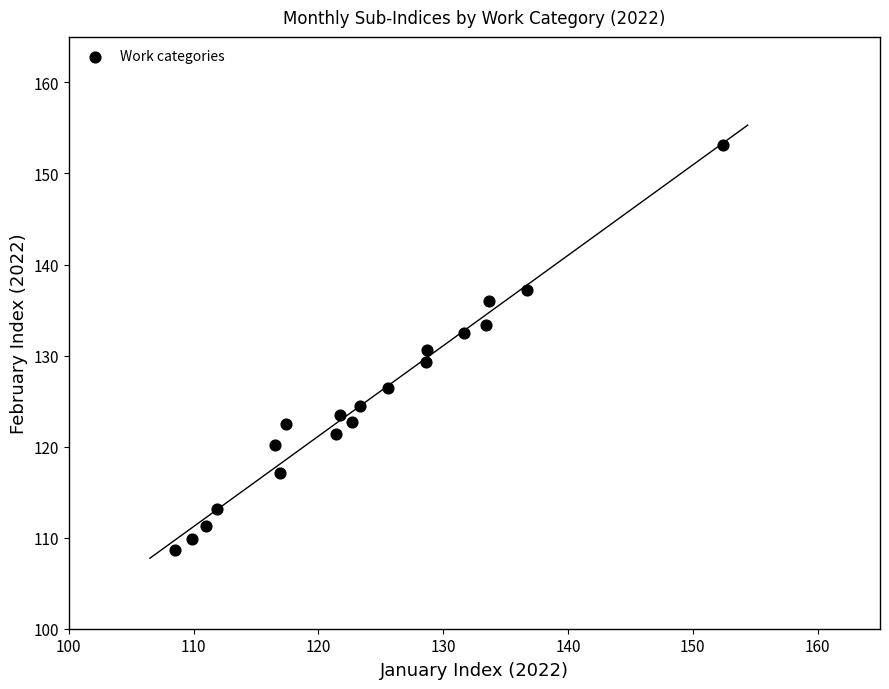

What is the range of X values (max minus min)?

43.9